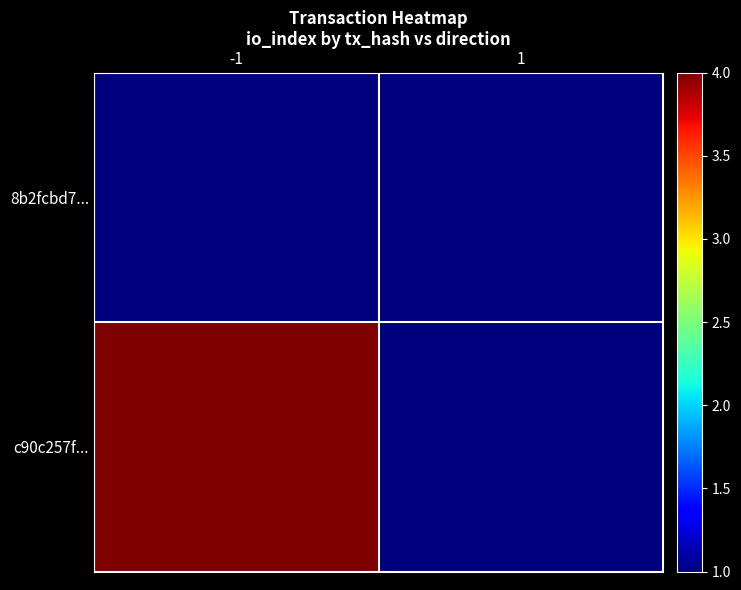

List the series in order of their peak value, highest first.

c90c257f..., 8b2fcbd7...